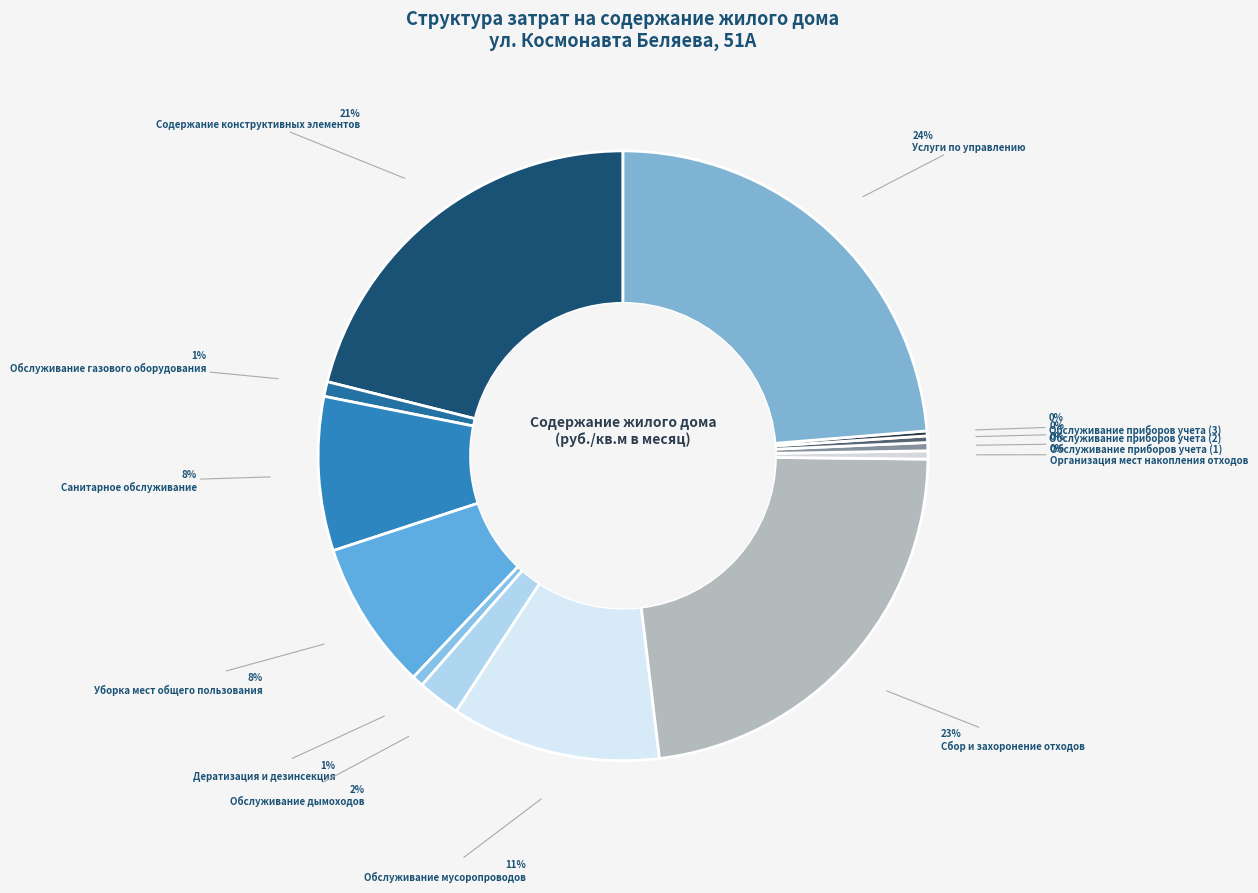

Rank the categories by value from highest to lowest.

Услуги по управлению, Сбор и захоронение отходов, Содержание конструктивных элементов, Обслуживание мусоропроводов, Санитарное обслуживание, Уборка мест общего пользования, Обслуживание дымоходов, Обслуживание газового оборудования, Дератизация и дезинсекция, Организация мест накопления отходов, Обслуживание приборов учета (1), Обслуживание приборов учета (2), Обслуживание приборов учета (3)